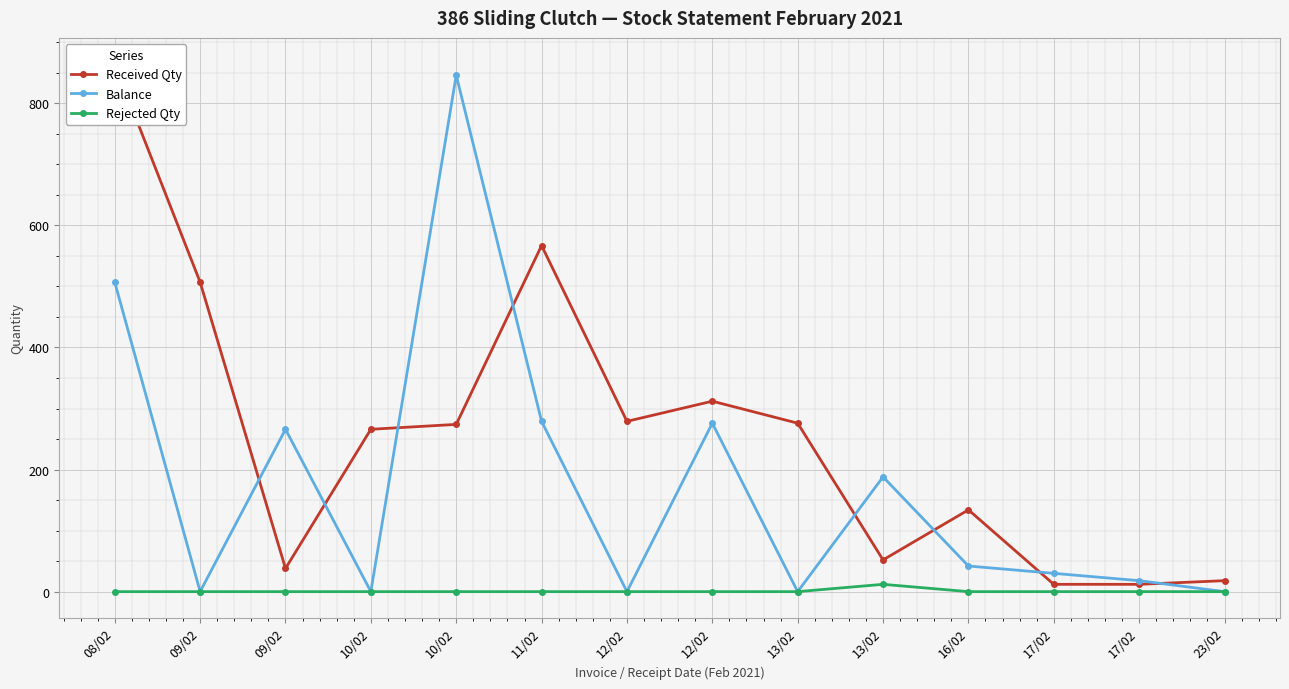

Rank the series at 10/02 from lowest to highest value.

Balance, Rejected Qty, Received Qty